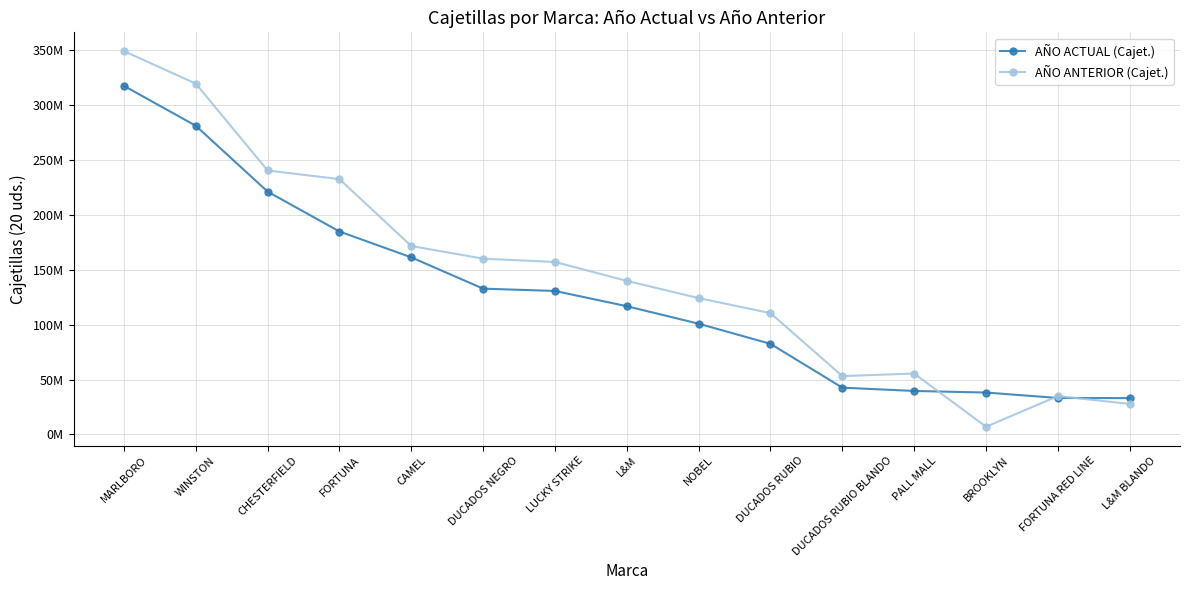

The AÑO ANTERIOR (Cajet.) series shows 420603383.3 at CHESTERFIELD. True or false?

False